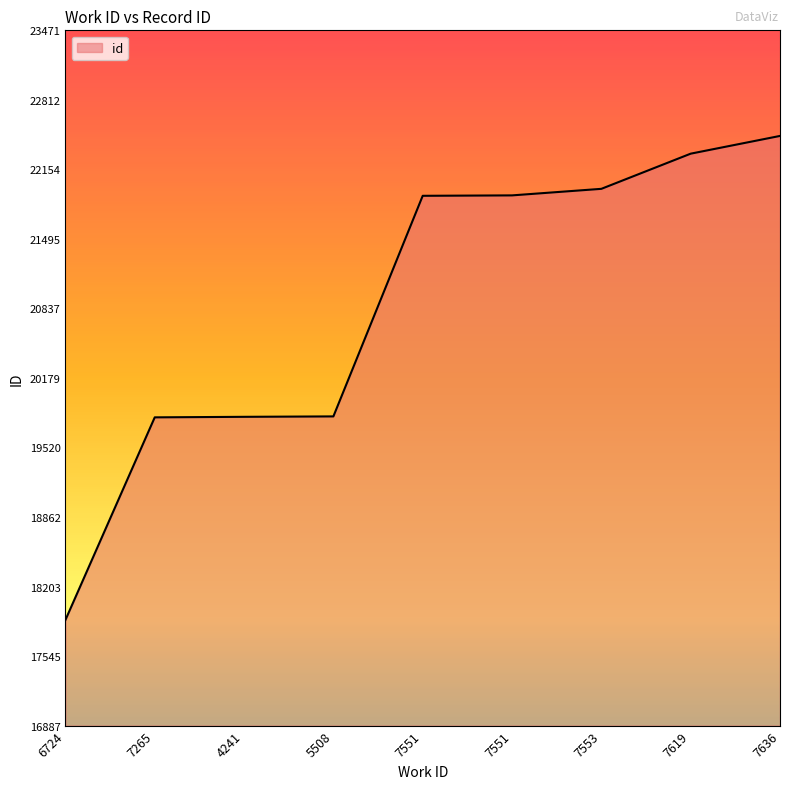

How many lines are shown in the chart?

1